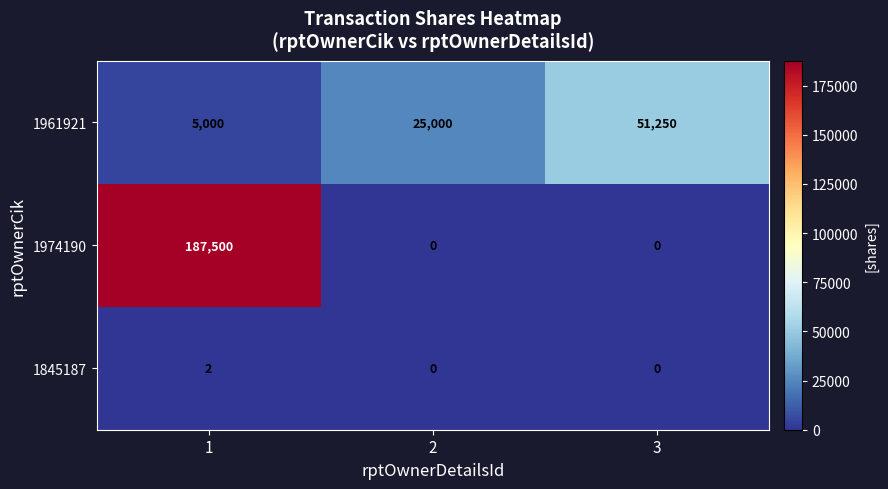

True or false: 1845187 has a value of -1 at 3.

False